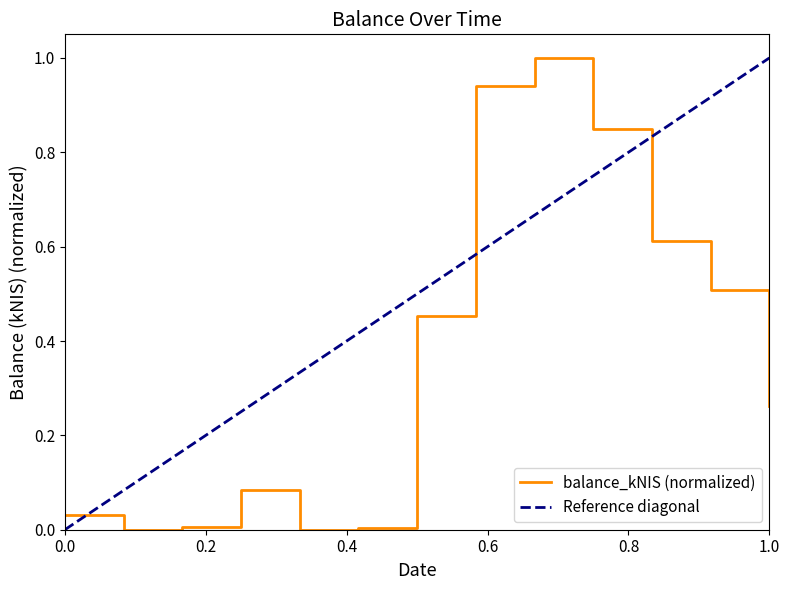

The balance_kNIS (normalized) series shows 0.4 at 1.0. True or false?

False